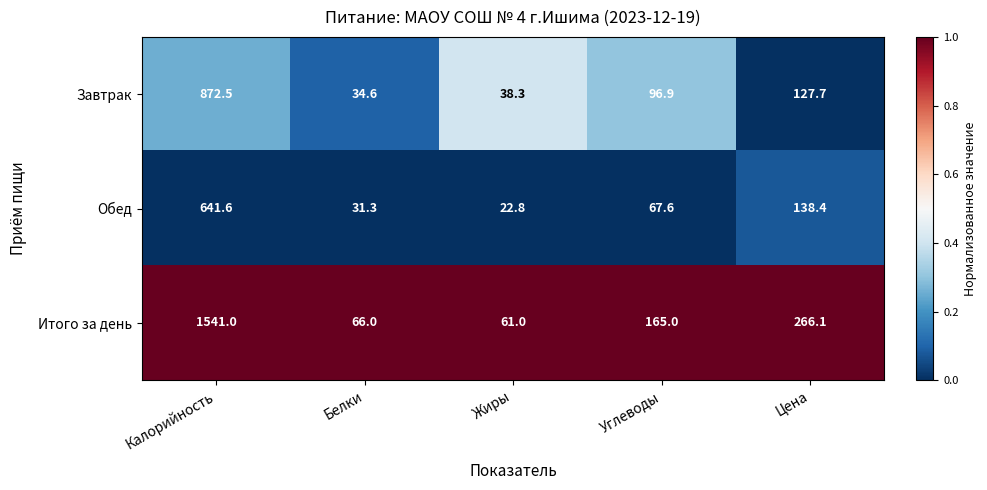

Where is Итого за день nearest to the value 801?

Цена